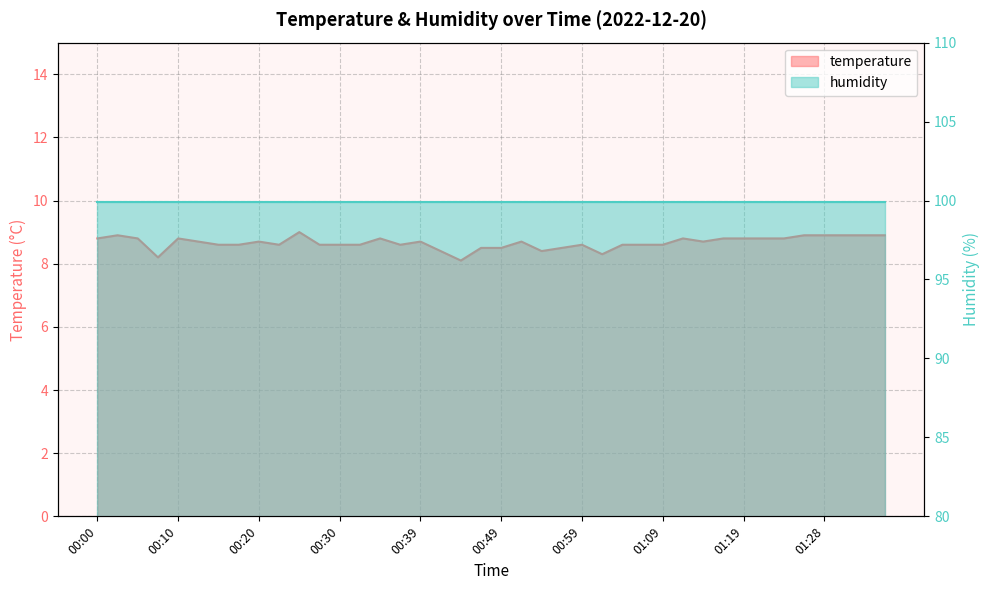

How many points are lower than both their immediate neighbors (excluding endpoints)?

7